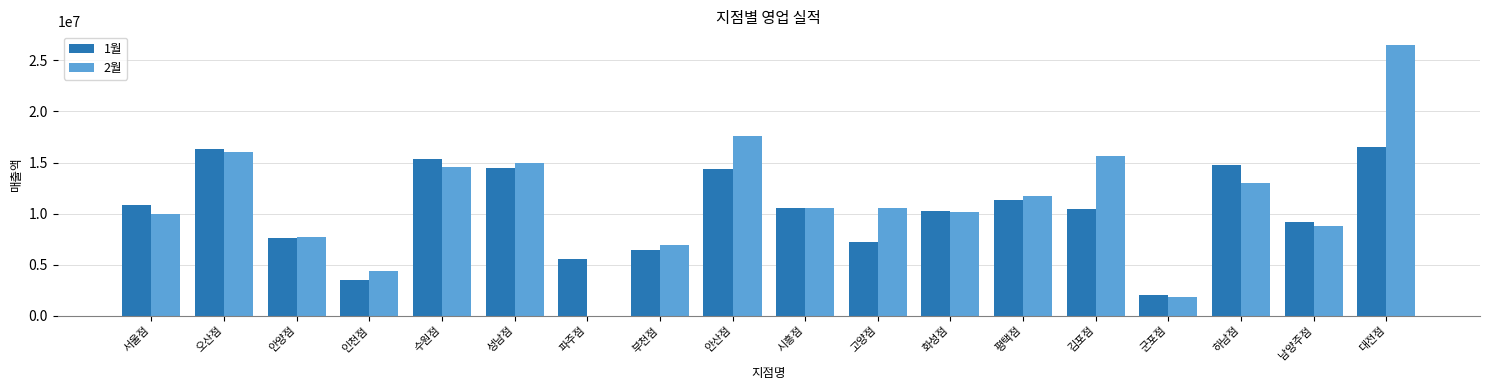

Which series changed the most between 평택점 and 하남점?

1월